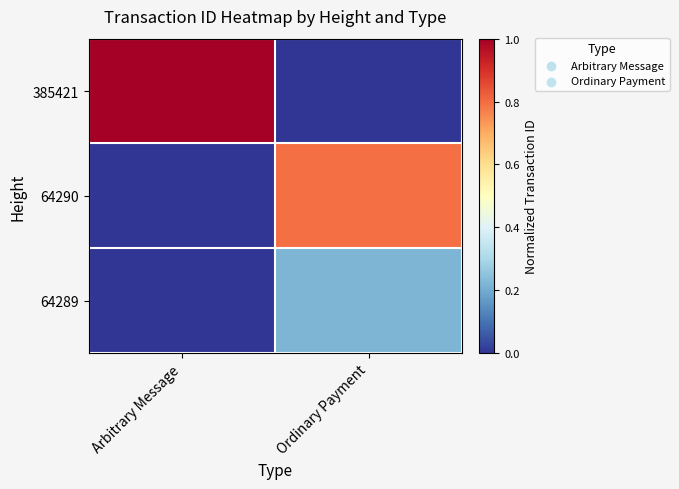

Rank the series by their maximum value, from lowest to highest.

64289, 64290, 385421